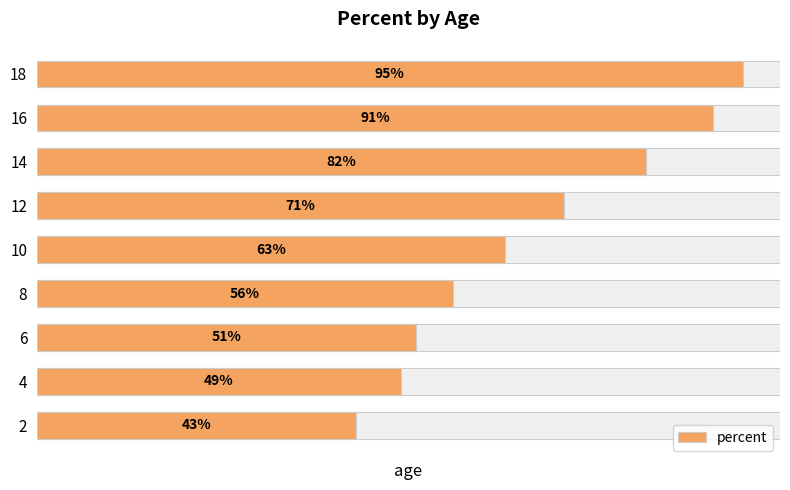

What is the value of the 3rd bar from the left?

51